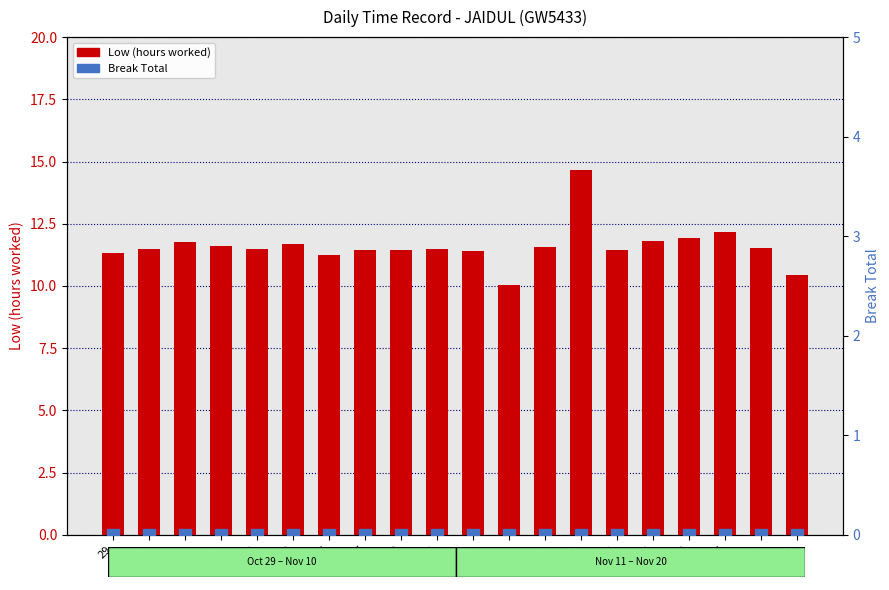

The value of Low (hours worked) at 5 is 11.2. True or false?

True